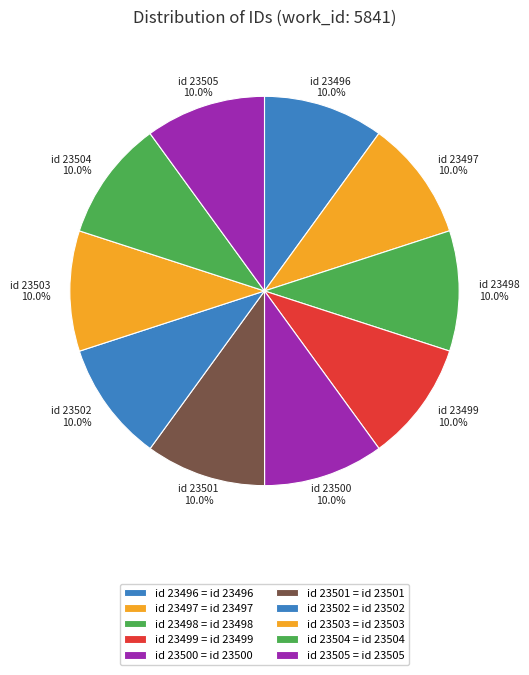

The id 23498 slice represents 10% of the pie. True or false?

True